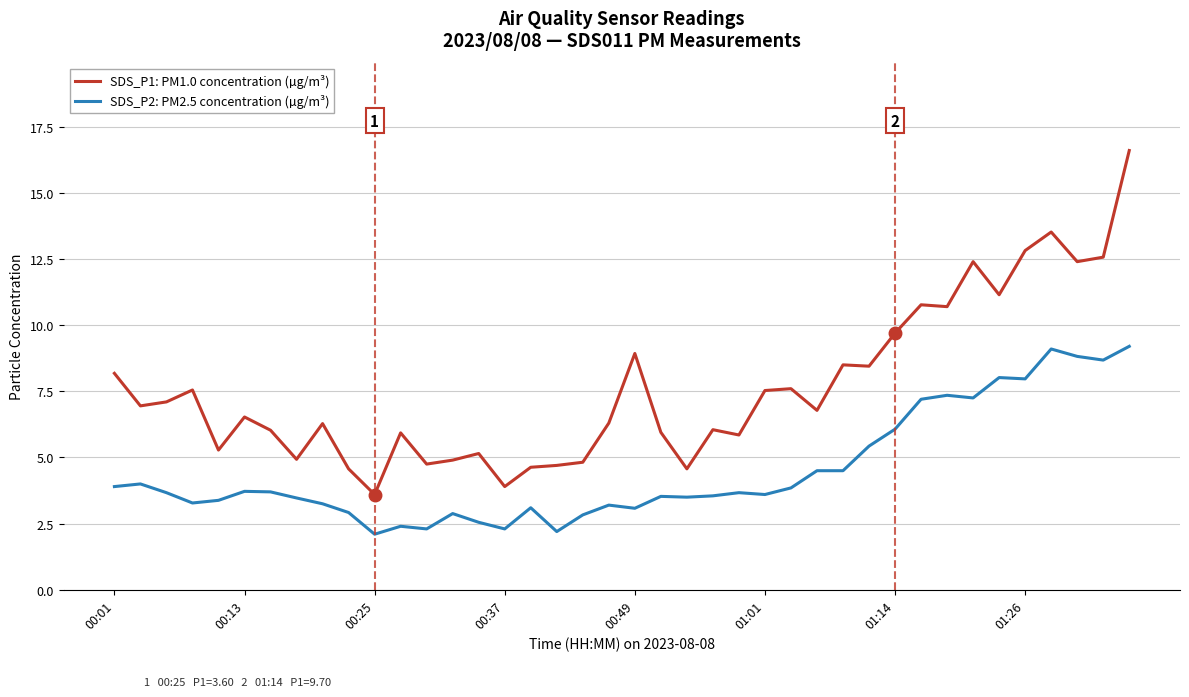

What is the difference between the maximum and minimum values in the SDS_P1: PM1.0 concentration (µg/m³) series?

13.0